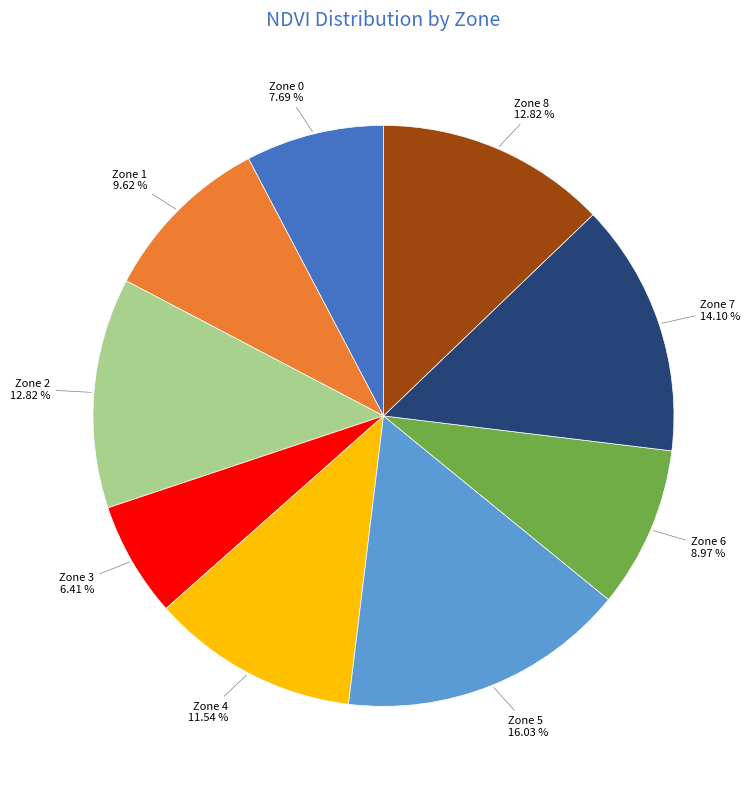

What is the largest slice in the pie chart?

Zone 5